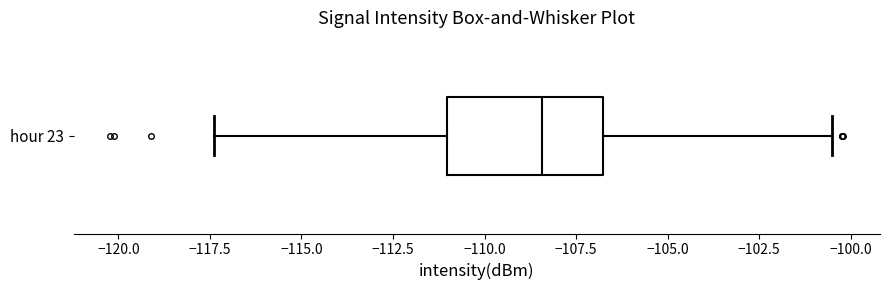

Where does the left whisker of the box for hour 23 end on the x-axis? The values are not printed on the chart, so give them approximately, as read against the axis.

-117.5